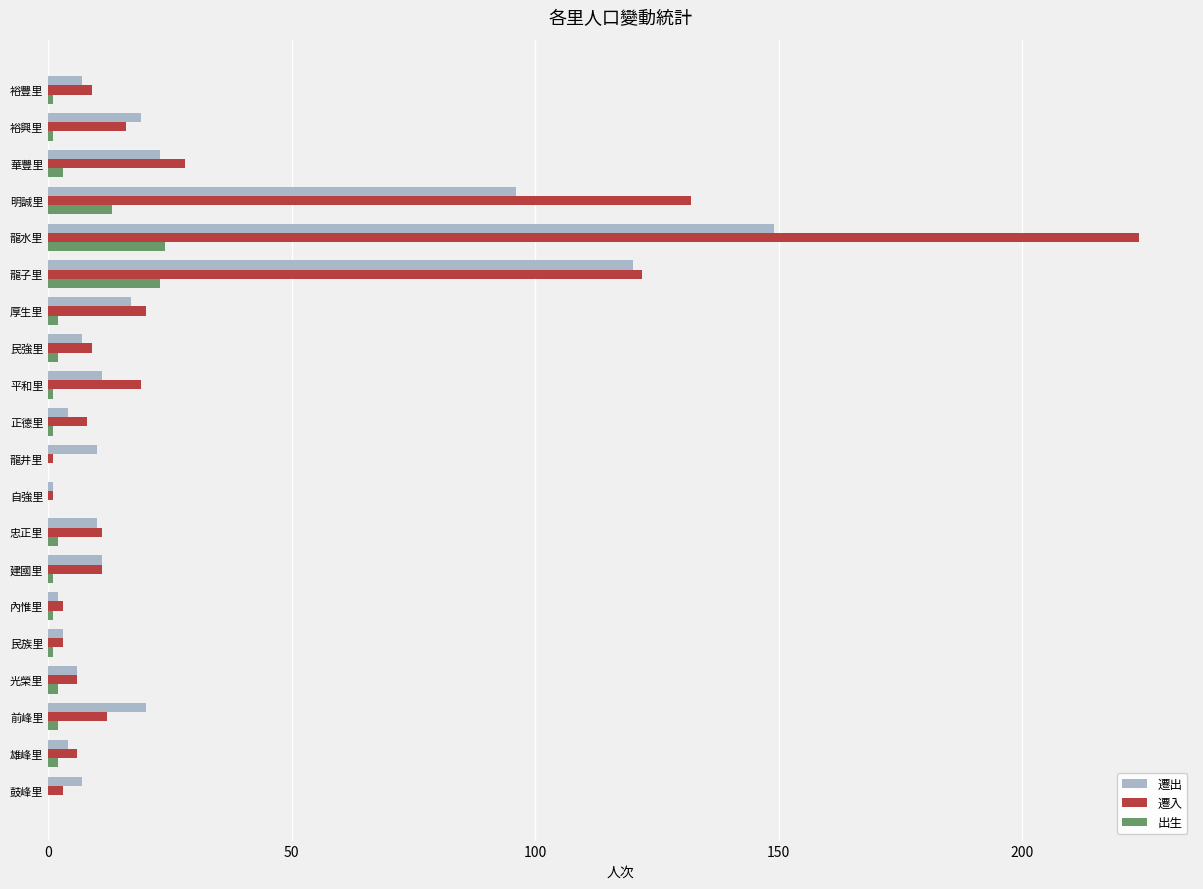

What is the highest value of the 遷入 series?

224